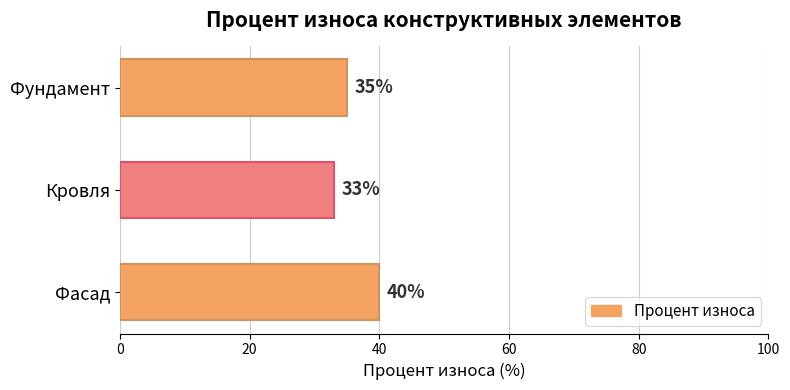

At which category does the chart reach its minimum across all series?

Кровля